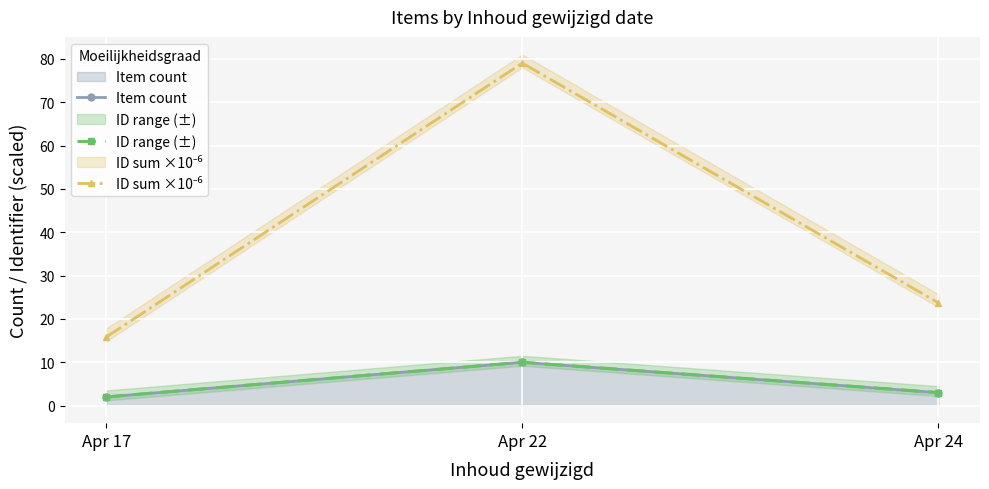

The ID sum ×10⁻⁶ series shows 79.0 at Apr 22. True or false?

True